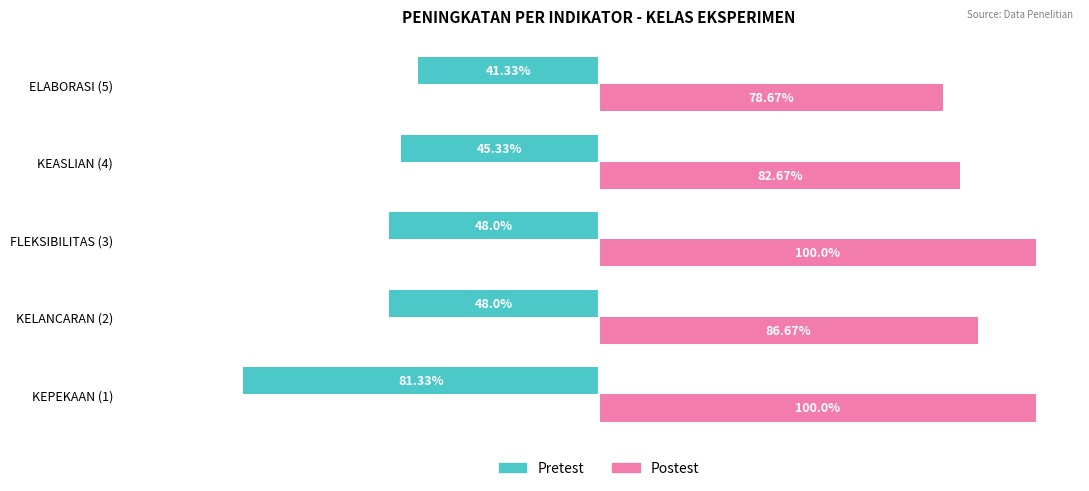

What are all the series names shown in the legend?

Pretest, Postest